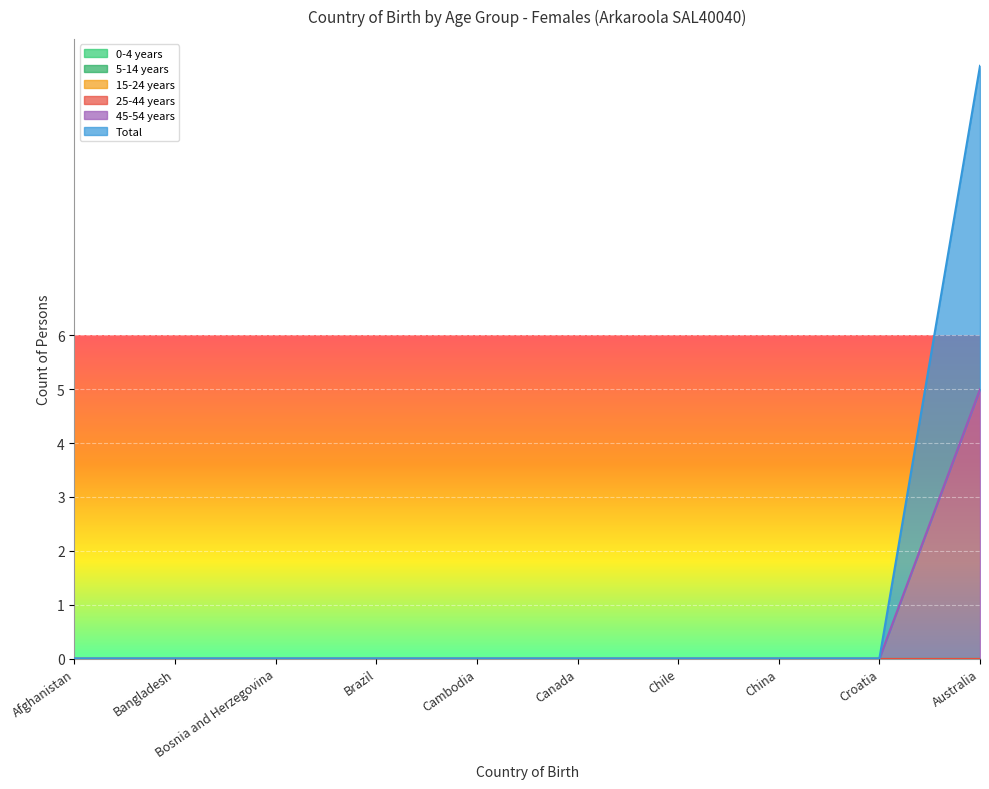

List the series in order of their peak value, lowest first.

0-4 years, 5-14 years, 15-24 years, 25-44 years, 45-54 years, Total